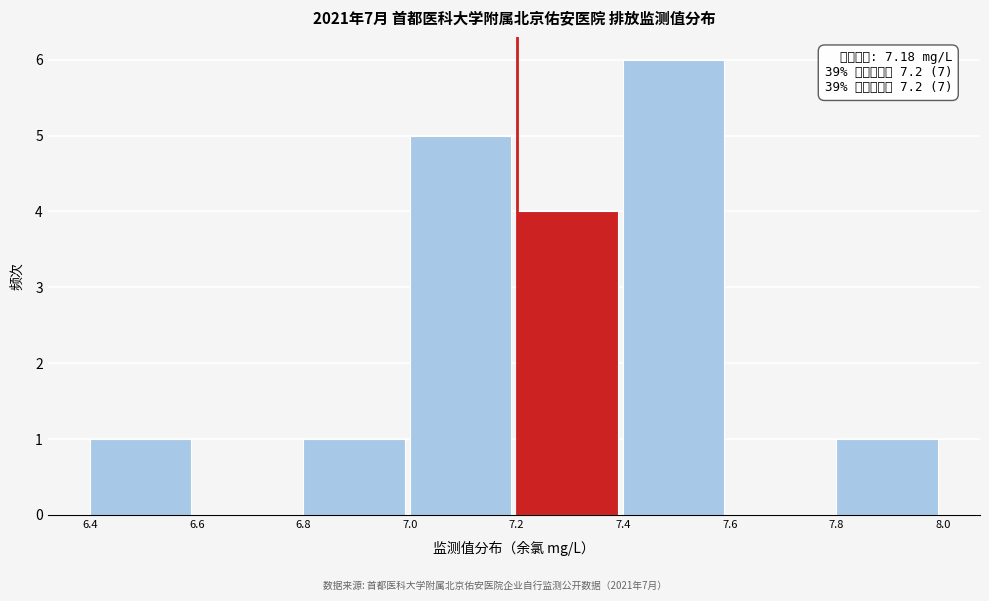

Which range on the x-axis has the tallest bar?

7.4 to 7.6